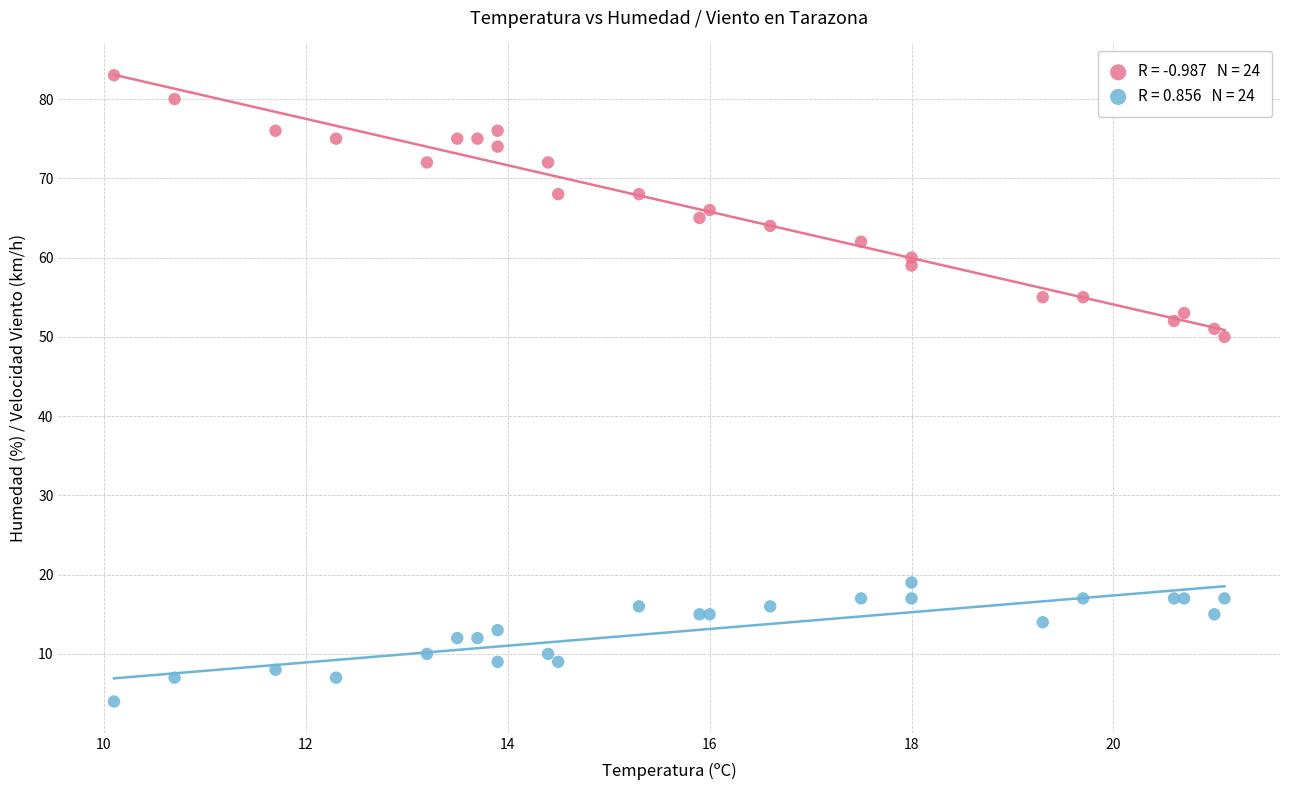

Across all series, what Y value is closest to 43?

50